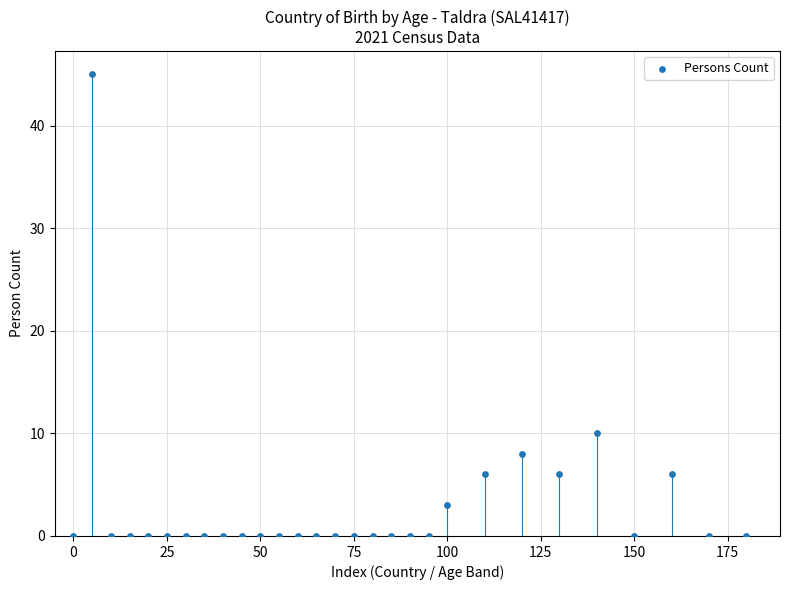

What is the range of X values (max minus min)?

180